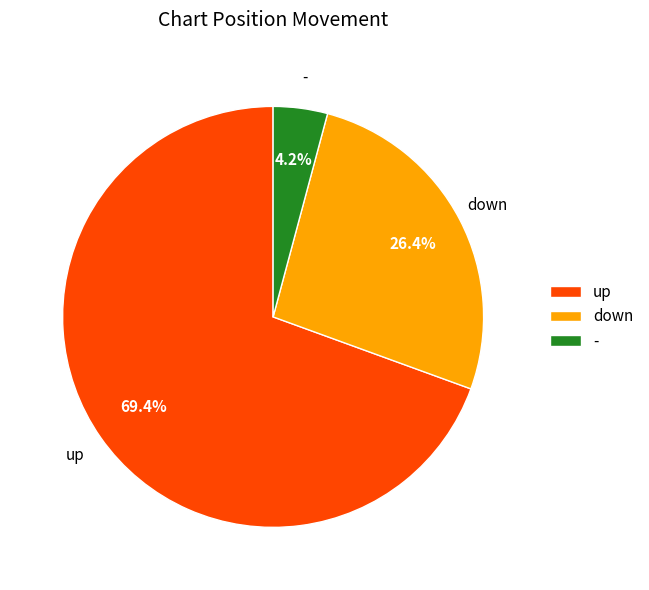

Between - and up, which is larger?

up